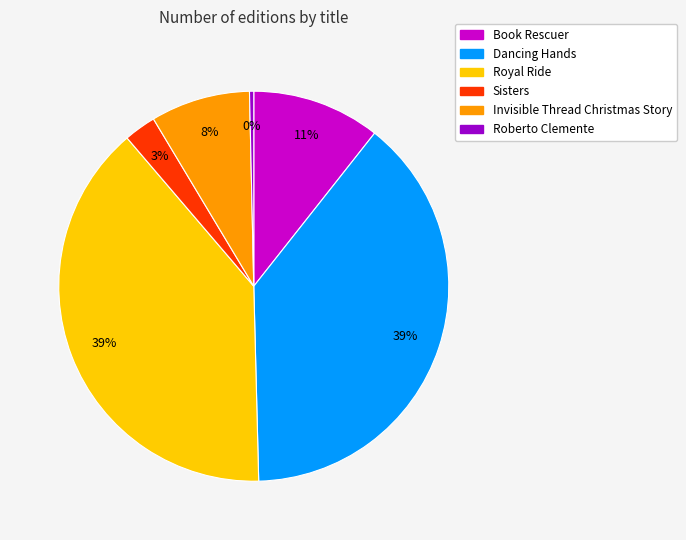

Count the number of slices in the pie.

6